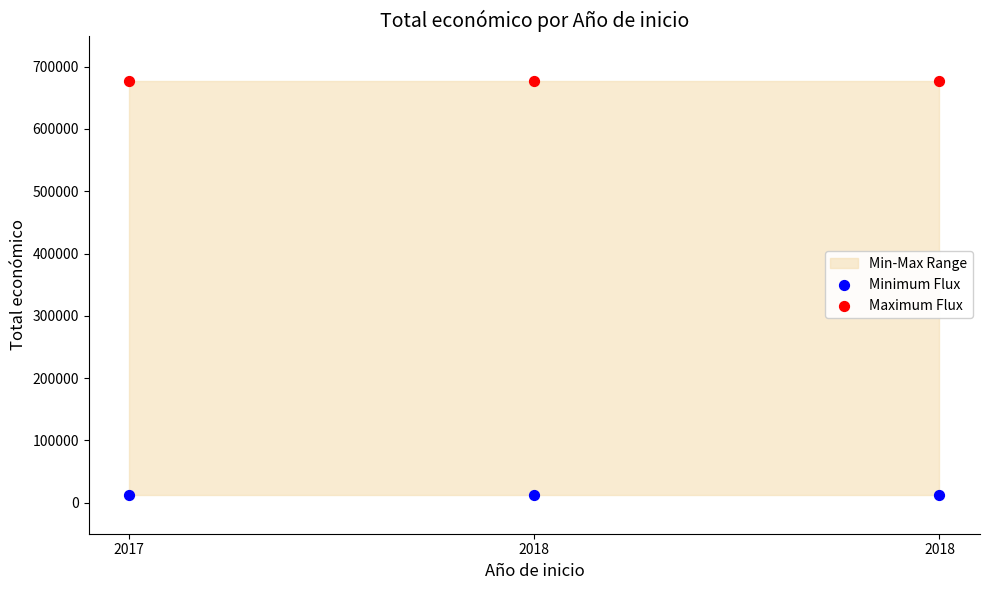

Which series contains the highest Y value?

Maximum Flux